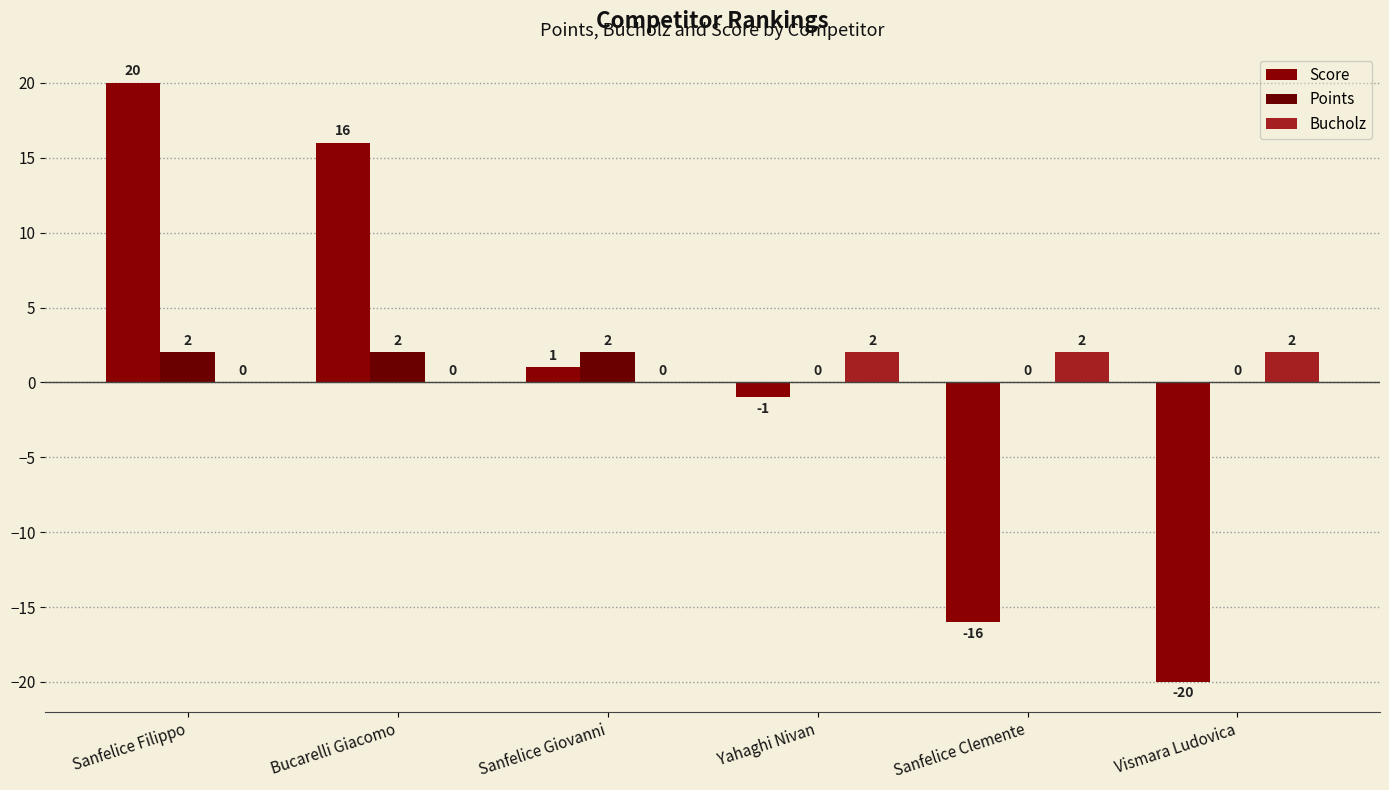

At which label does Score first exceed 1?

Sanfelice Filippo